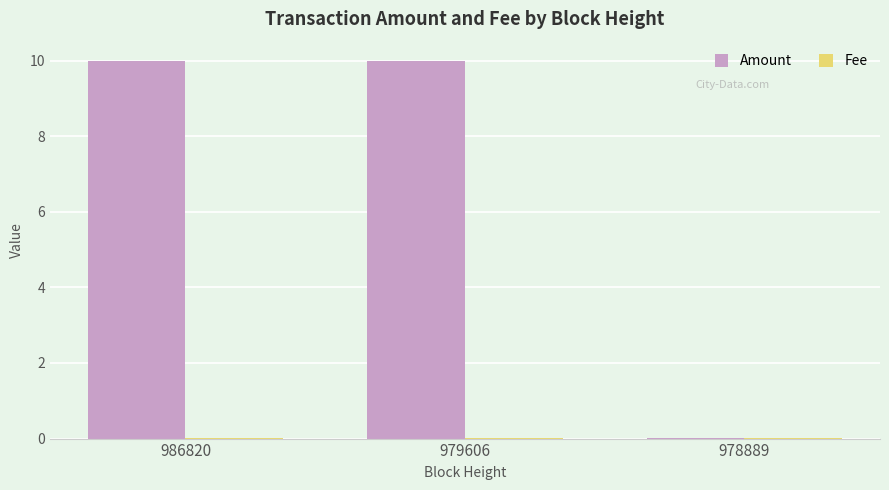

What is the maximum value shown in the chart?

10.0